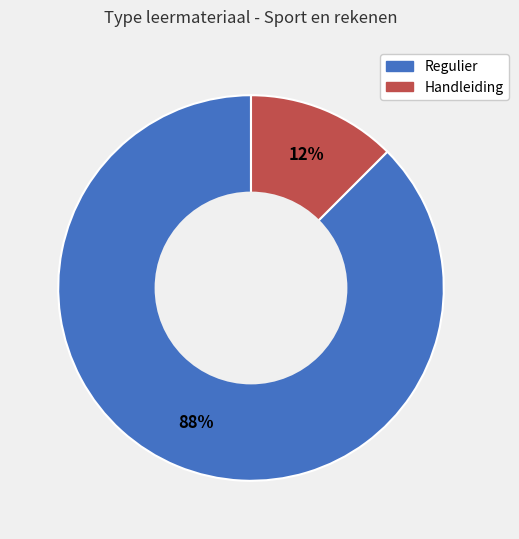

Is there a majority slice in this chart?

Yes